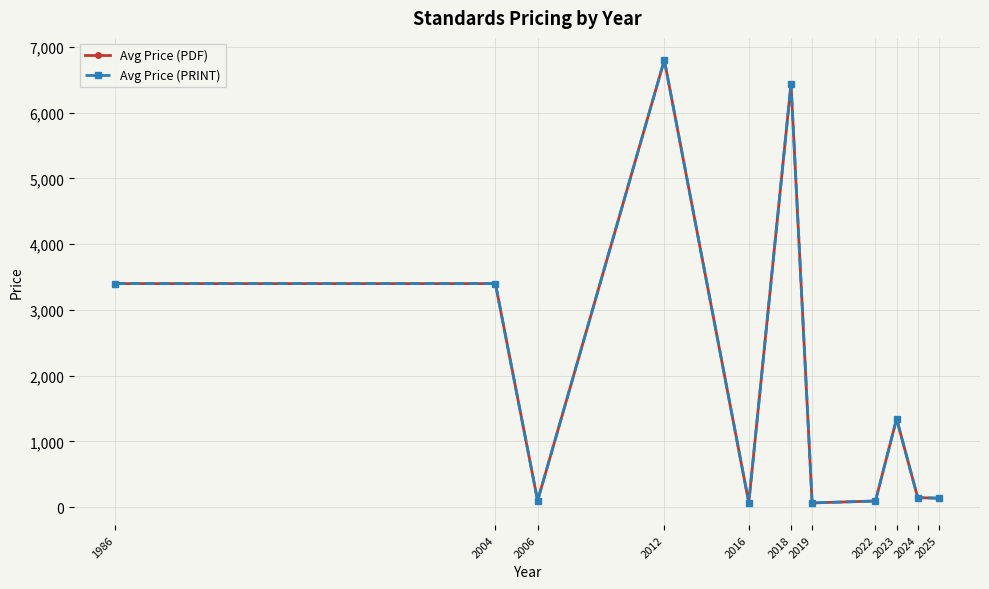

Is this an area chart (filled region under the line)?

No